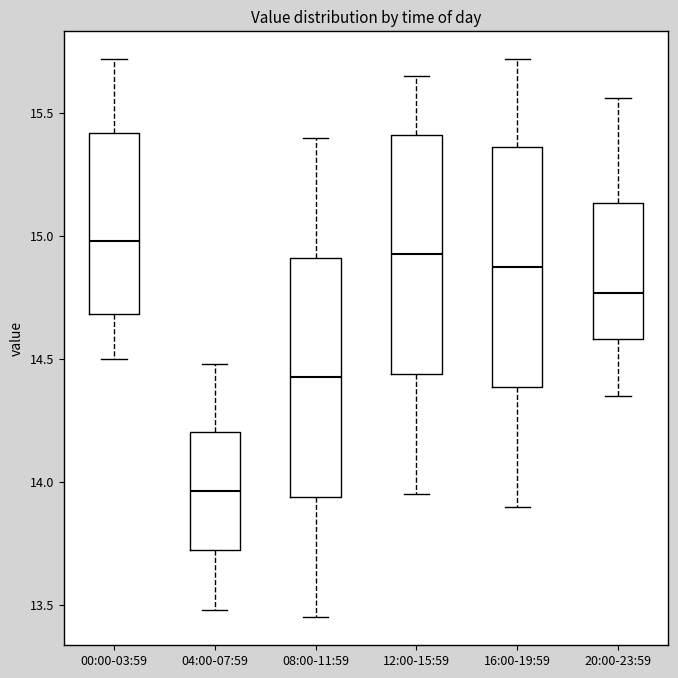

Which box has the highest median line?

00:00-03:59